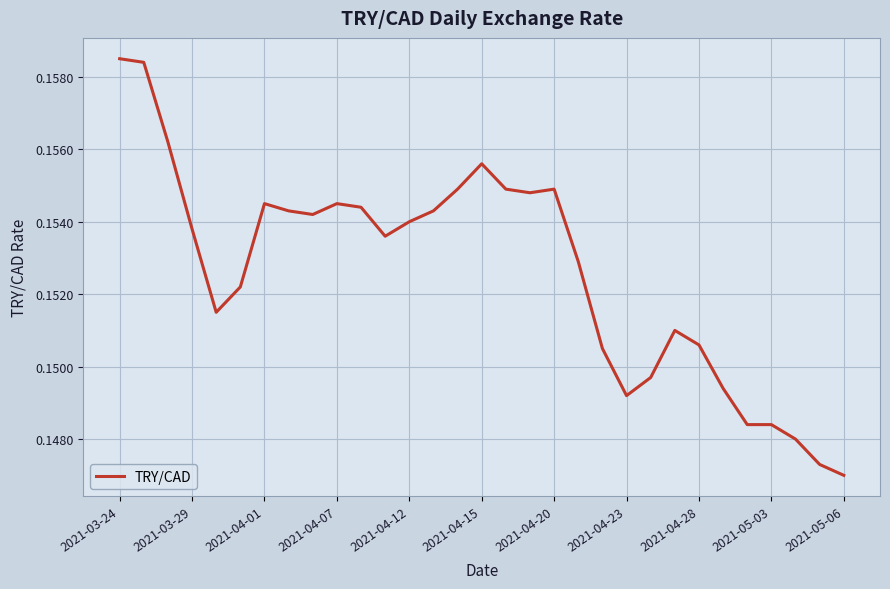

Which label corresponds to the smallest value in the chart?

2021-05-06